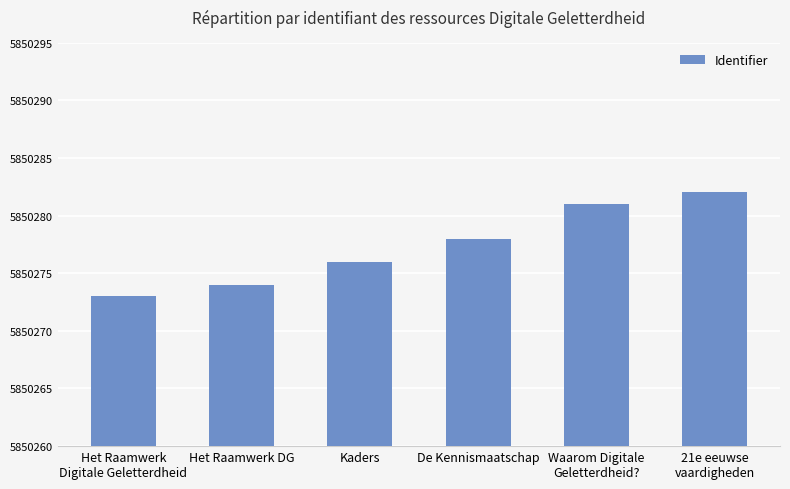

How many data points are less than 5850278?

3